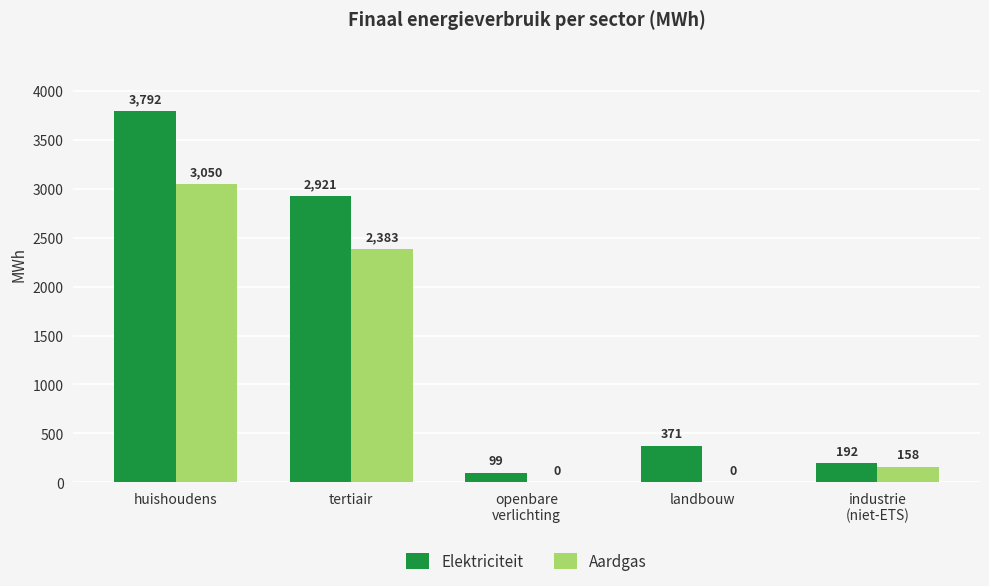

Is it true that Elektriciteit equals 3791.9 at huishoudens?

True